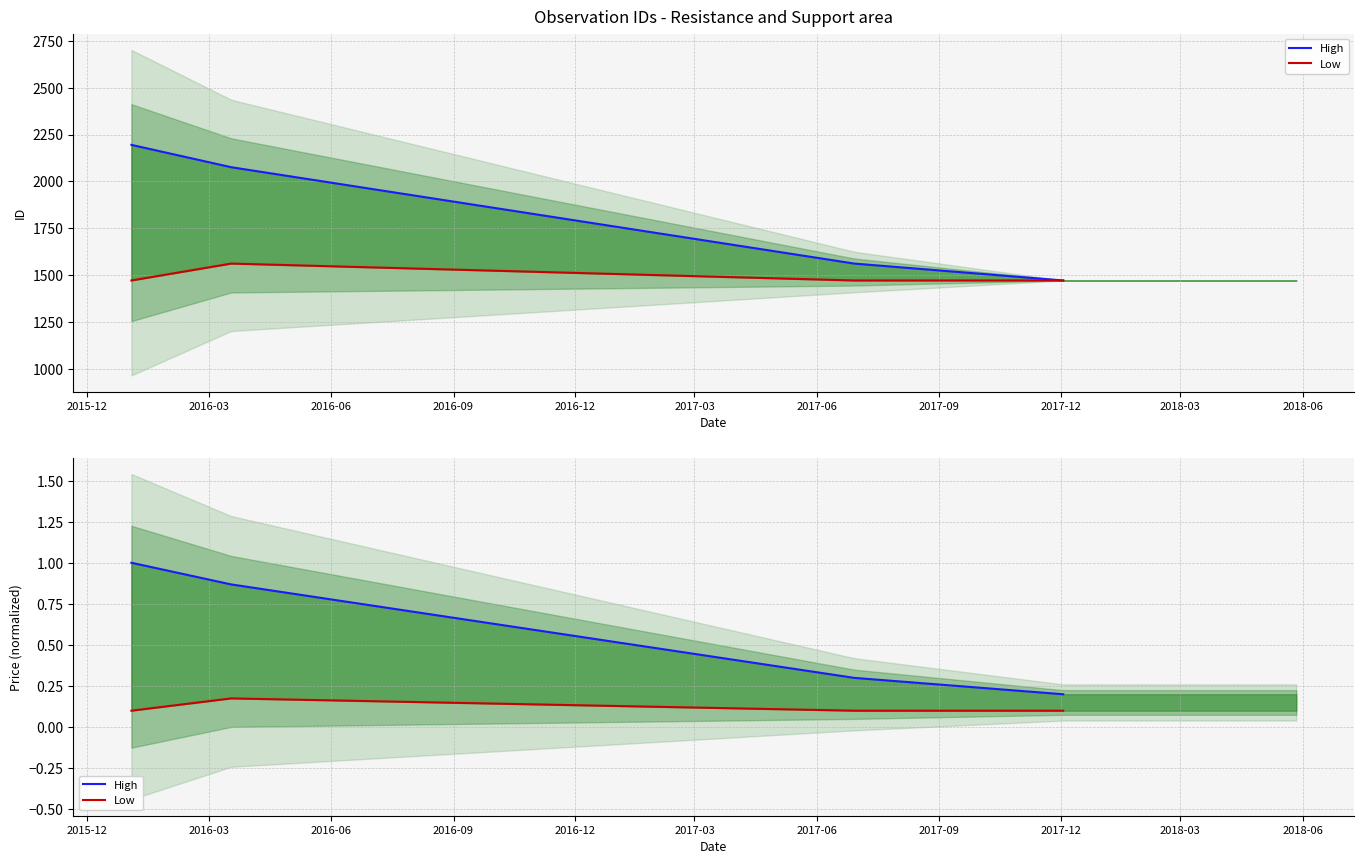

At which category does Low reach its first local peak?

2016-03